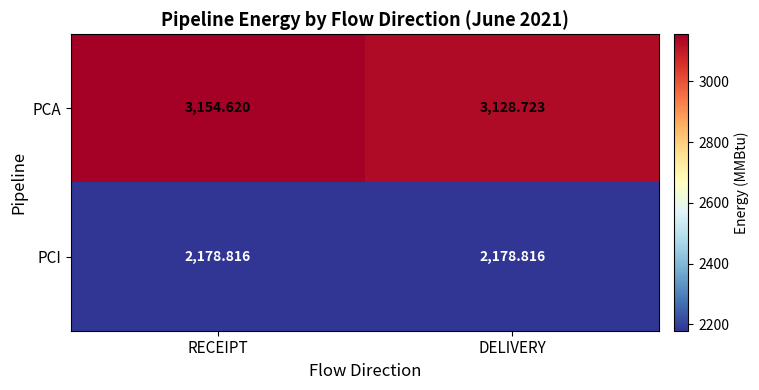

Between RECEIPT and DELIVERY, which series saw the biggest shift?

PCA